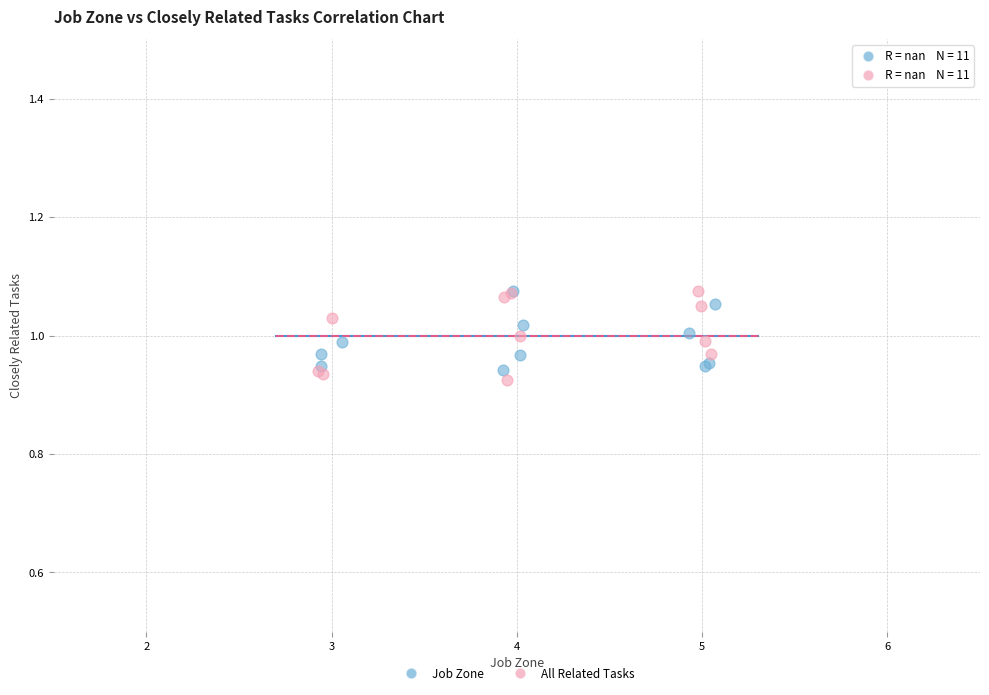

Which series reaches the minimum Y coordinate?

All Related Tasks